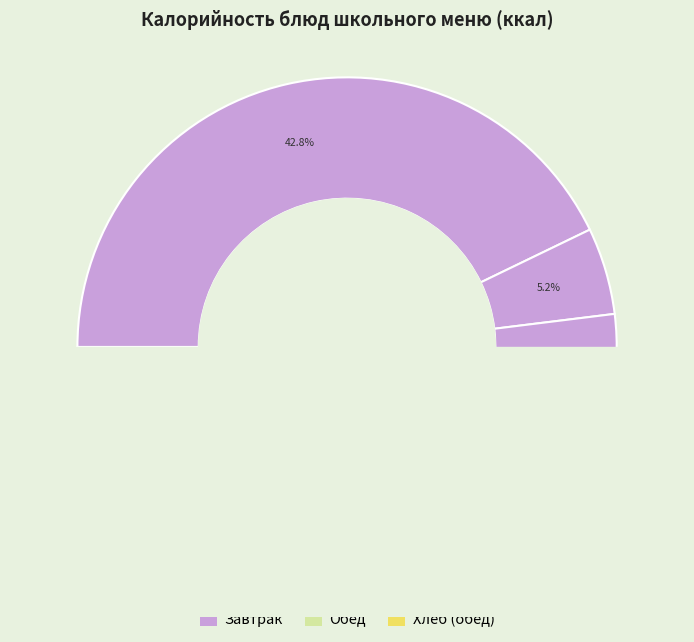

To the nearest percent, what is the difference between the СУП ОВОЩНОЙ and ФРУКТ СВЕЖИЙ slice percentages?

5%